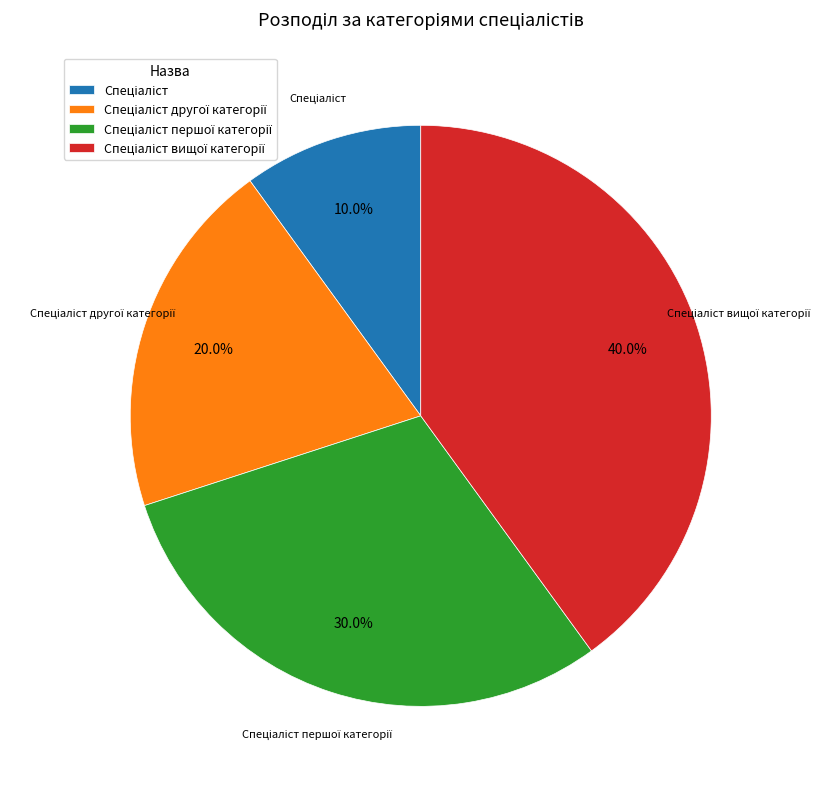

How many segments does this pie chart have?

4